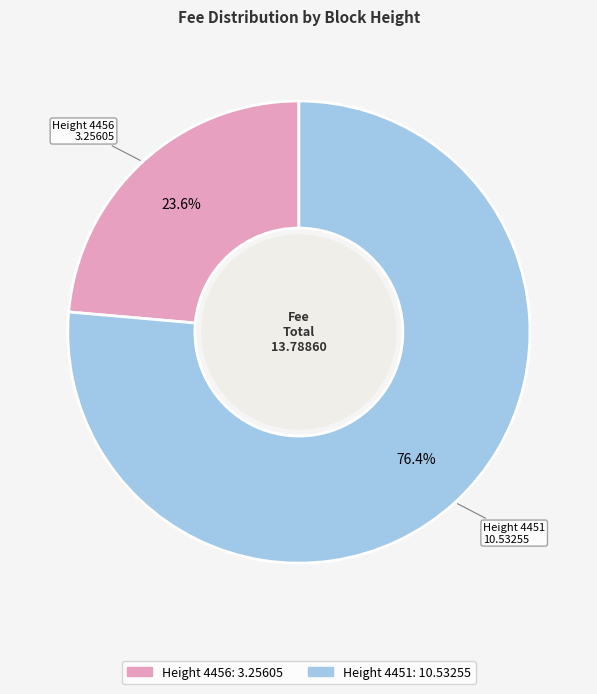

To the nearest percent, what is the difference between the largest and smallest slice percentages?

53%